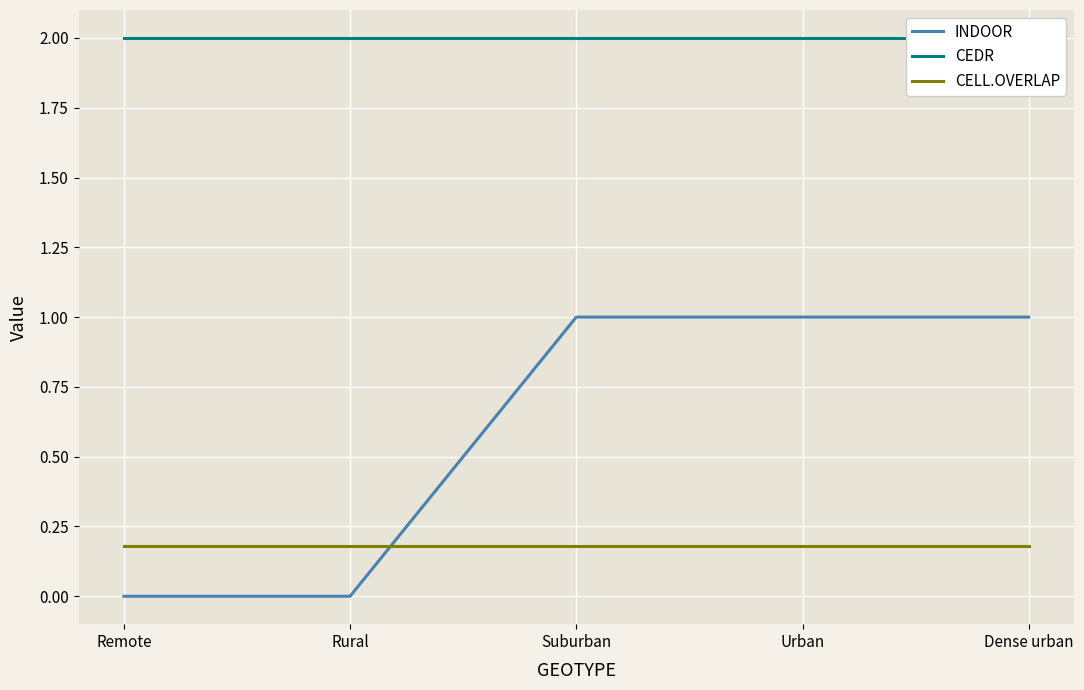

Rank the categories by INDOOR value from highest to lowest.

Suburban, Urban, Dense urban, Remote, Rural